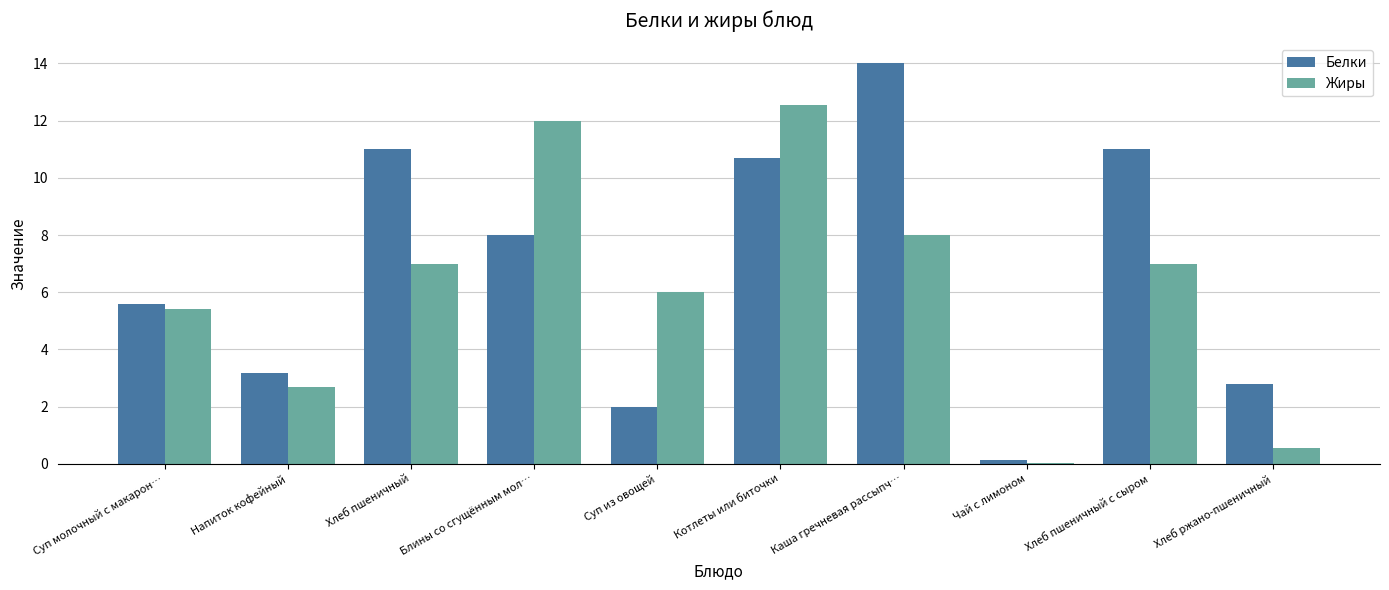

What is the approximate value of Жиры at Напиток кофейный?

2.7